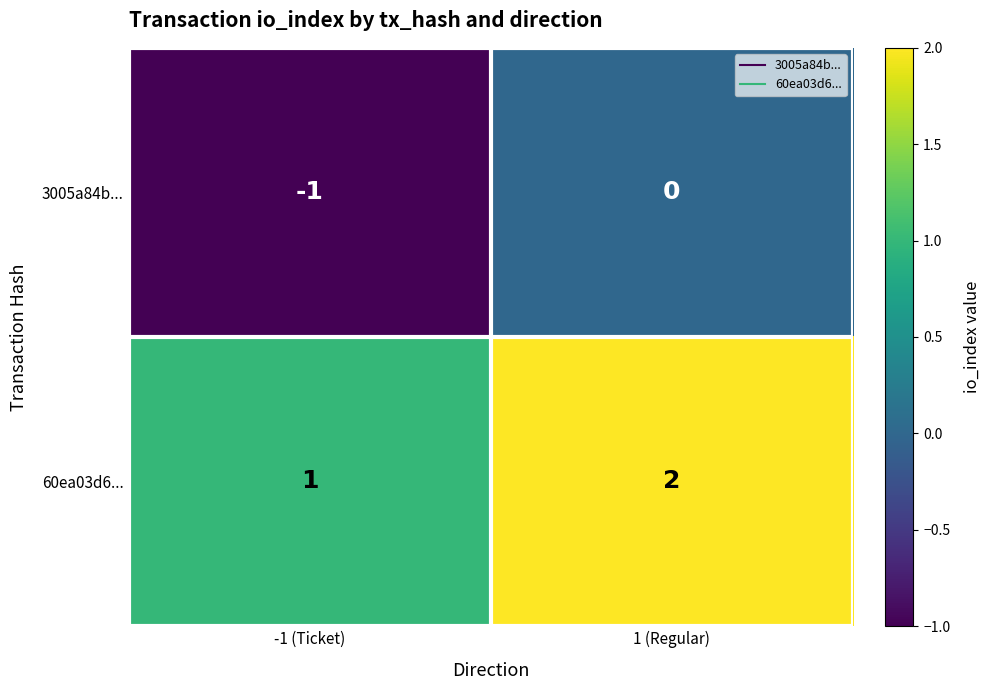

Rank the series at 1 (Regular) from lowest to highest value.

3005a84b..., 60ea03d6...